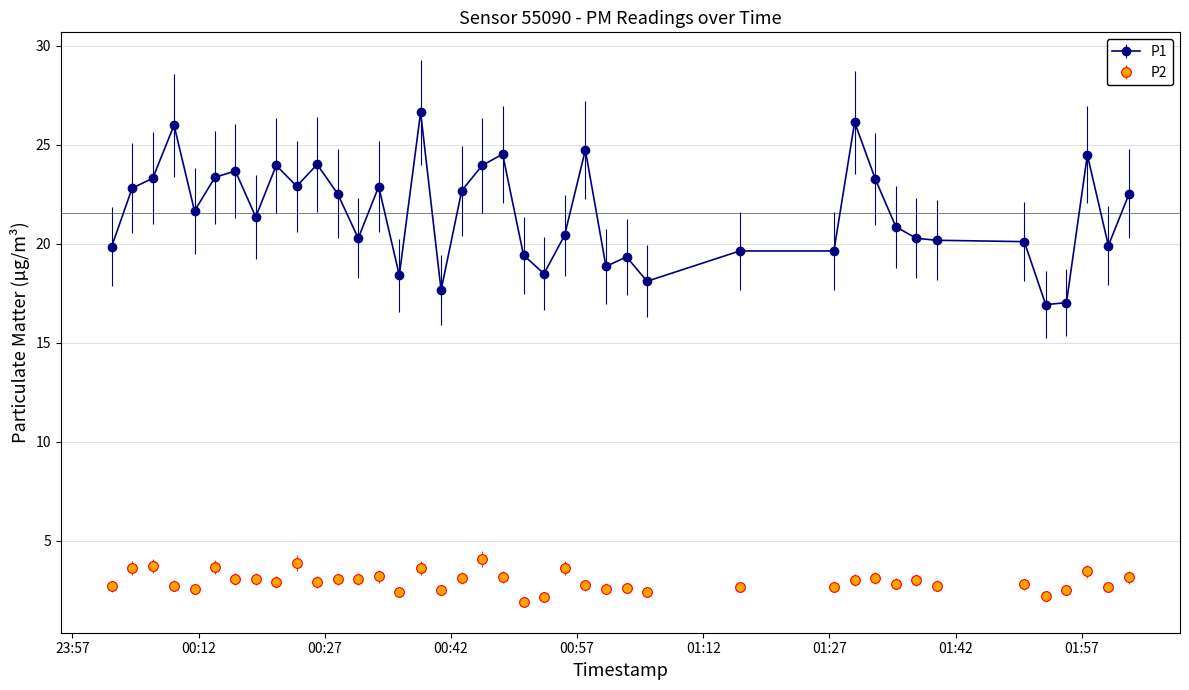

Which series has the largest total across all categories?

P1